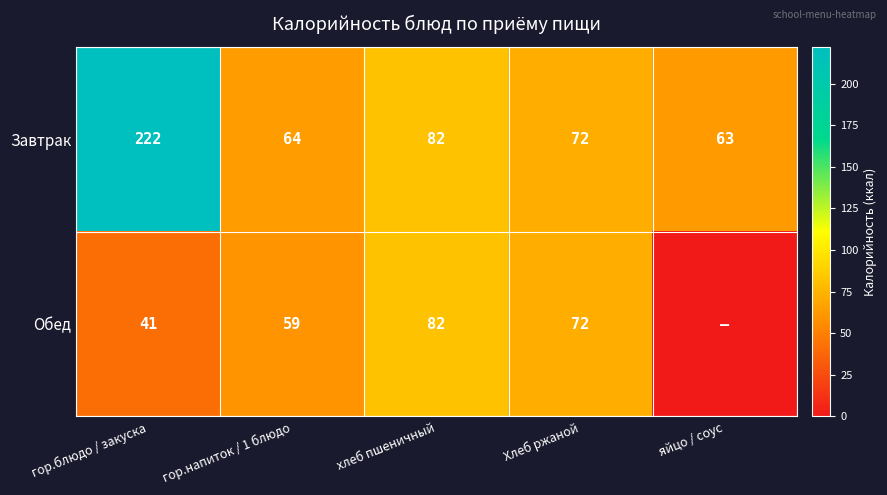

True or false: Завтрак has a value of 72 at Хлеб ржаной.

True